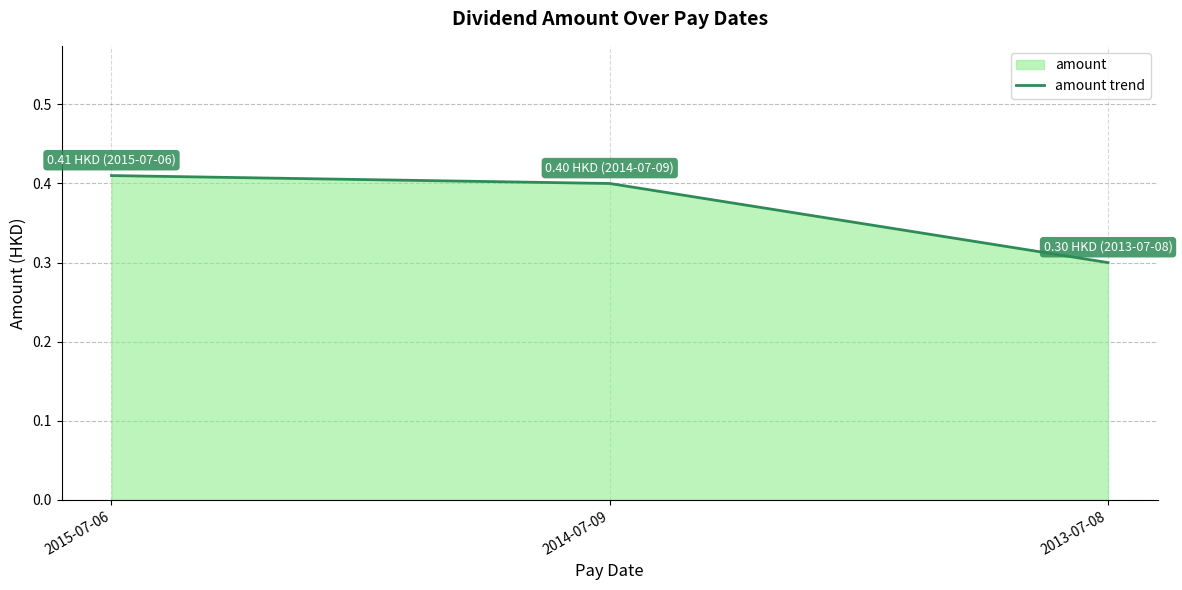

How many distinct data groups are displayed?

1